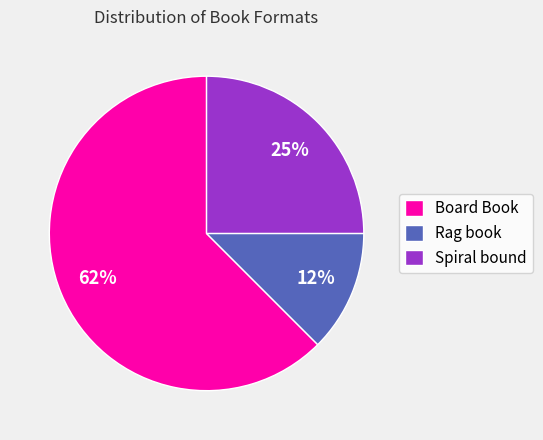

Rank the categories by value from highest to lowest.

Board Book, Spiral bound, Rag book